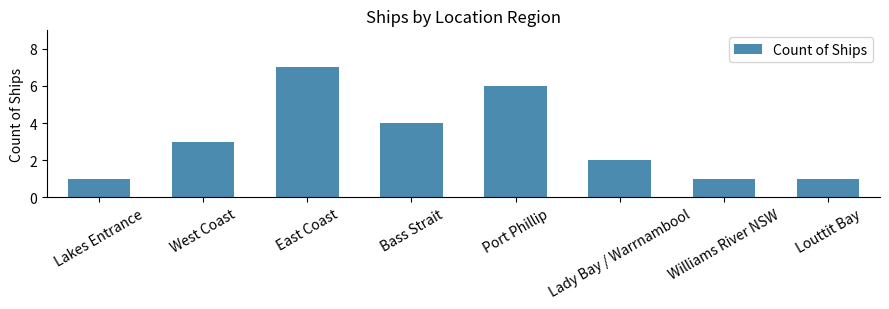

Approximately how many times larger is the value at Lady Bay / Warrnambool compared to Port Phillip?

0.3